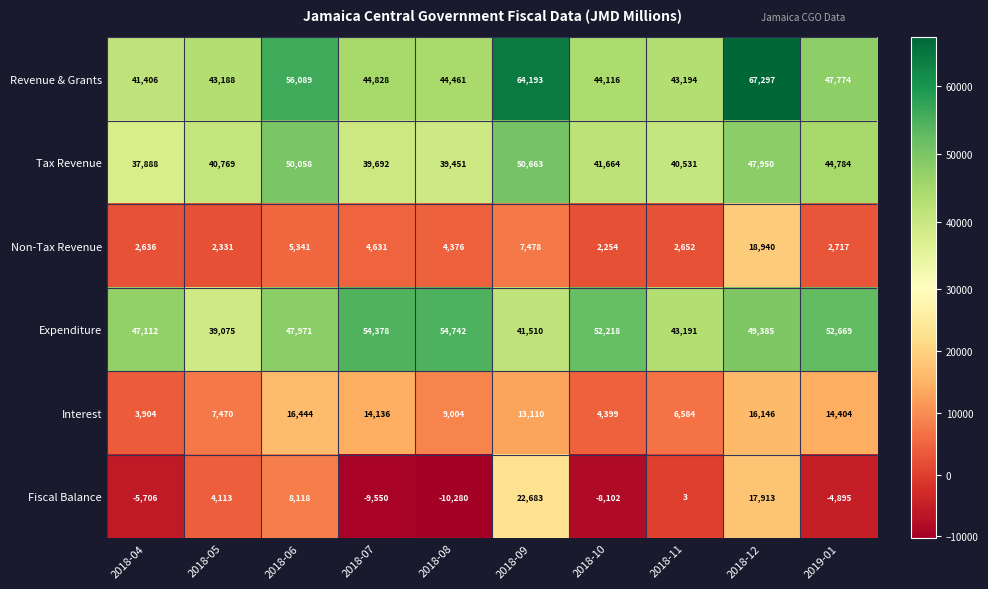

How many categories are shown in the chart?

10